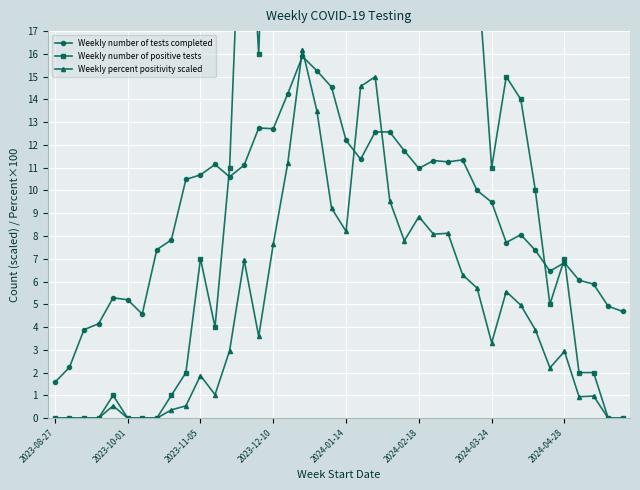

True or false: Weekly number of positive tests has more than 2 points higher than both neighbors.

True